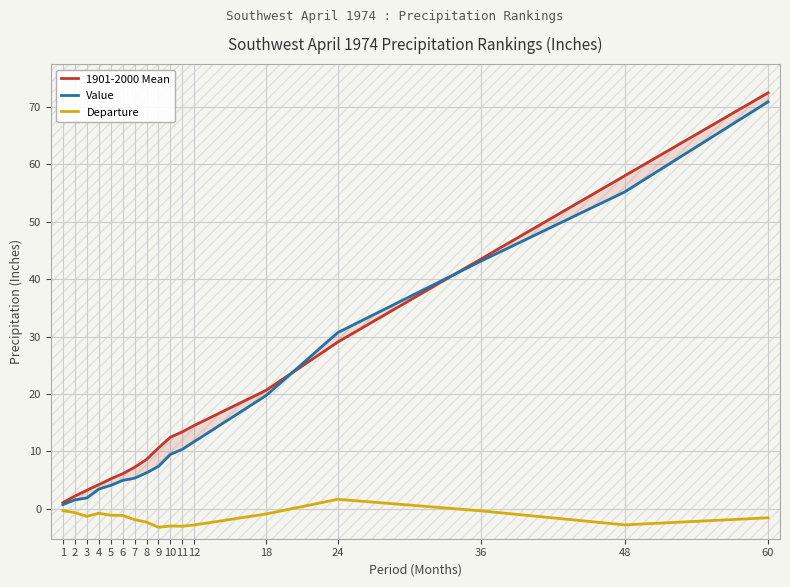

Reading left to right, what are all the values shown in this chart?

1901-2000 Mean: 1.1	2.2	3.2	4.2	5.2	6.1	7.2	8.6	10.6	12.5	13.4	14.5	20.6	29.1	43.5	58.0	72.5
Value: 0.7	1.6	1.9	3.4	4.1	4.9	5.3	6.3	7.4	9.5	10.4	11.7	19.7	30.7	43.2	55.2	70.9
Departure: -0.3	-0.7	-1.3	-0.8	-1.1	-1.2	-1.9	-2.3	-3.2	-3.0	-3.0	-2.8	-0.9	1.6	-0.4	-2.8	-1.6